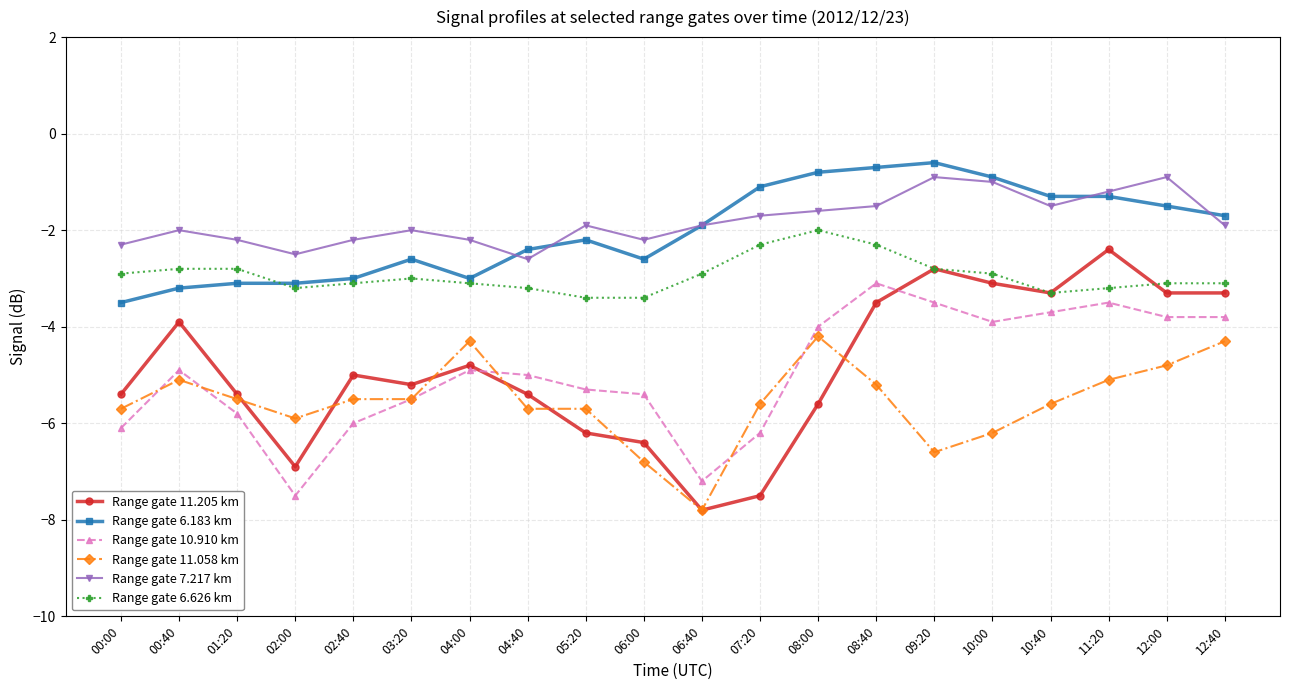

In Range gate 10.910 km, how many points are higher than both neighbors (excluding endpoints)?

4